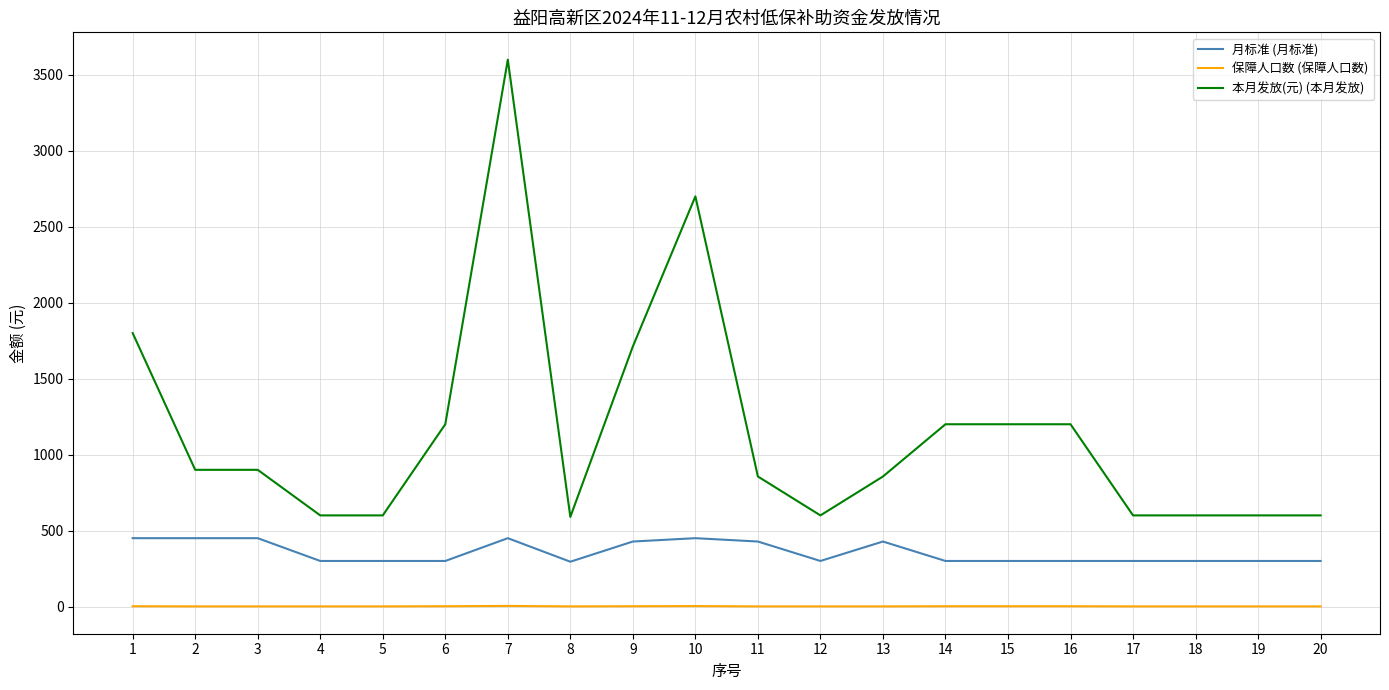

Which series has the widest spread of values?

本月发放(元) (本月发放)